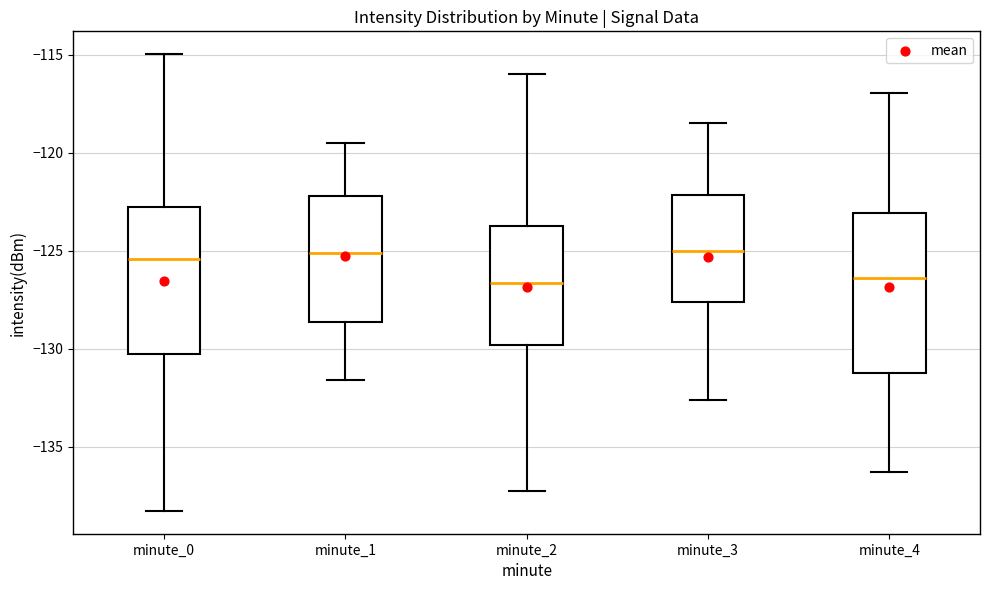

Reading left to right, read every box against the y-axis: the position of its median line, the range the box covers, and the ends of its whiskers. The values are not printed on the chart, so give them approximately, as read against the axis.

minute_0: median -125.5, box -130.5 to -123.0, whiskers -138.5 to -115.0
minute_1: median -125.0, box -128.5 to -122.0, whiskers -131.5 to -119.5
minute_2: median -126.5, box -130.0 to -123.5, whiskers -137.5 to -116.0
minute_3: median -125.0, box -127.5 to -122.0, whiskers -132.5 to -118.5
minute_4: median -126.5, box -131.5 to -123.0, whiskers -136.5 to -117.0